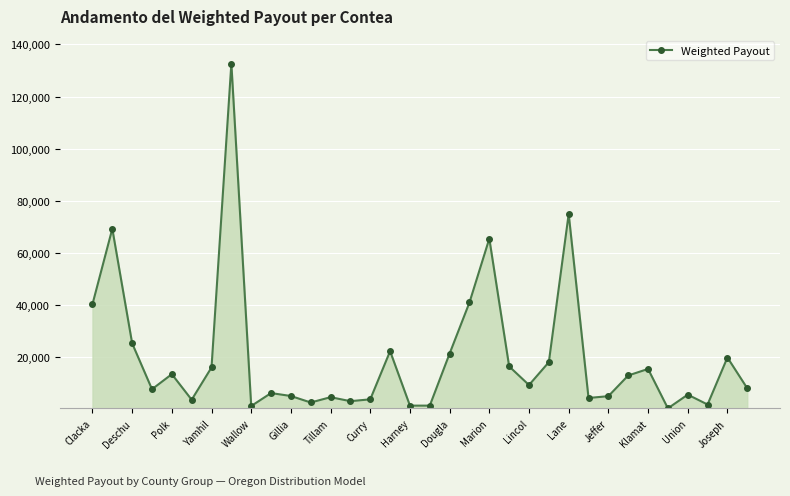

What is the sum of all values?

679583.3